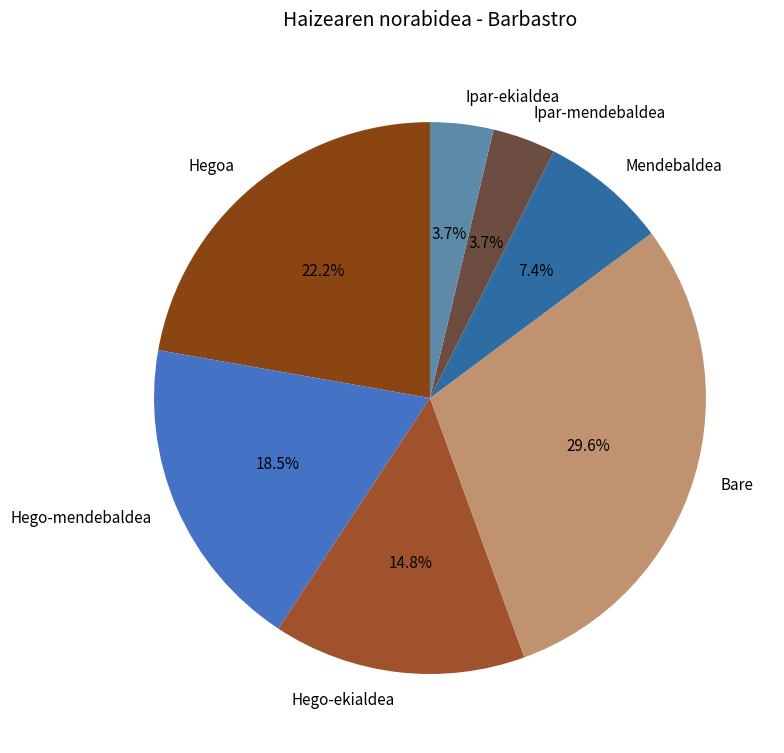

To the nearest percent, what is the difference between the largest and smallest slice percentages?

26%